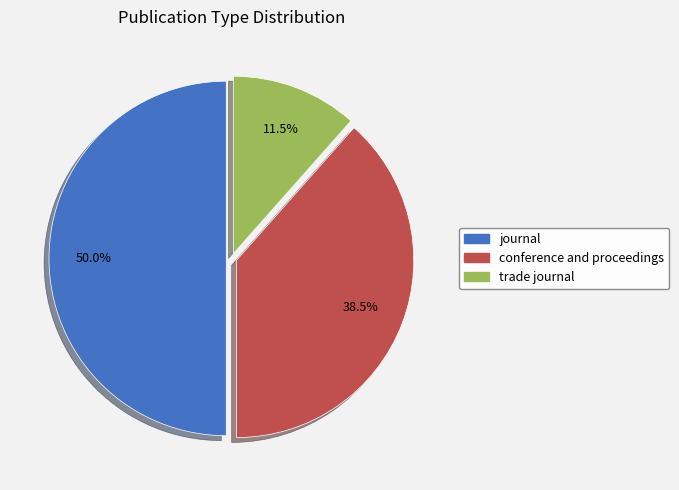

Approximately how many times larger is the value at trade journal compared to journal?

0.2